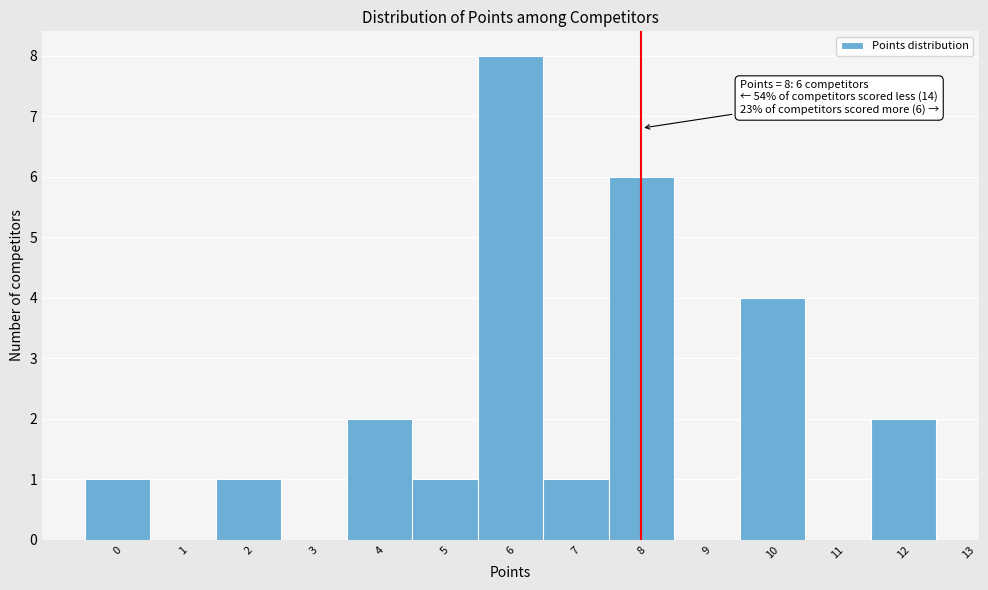

Which range on the x-axis has the tallest bar?

5.5 to 6.5